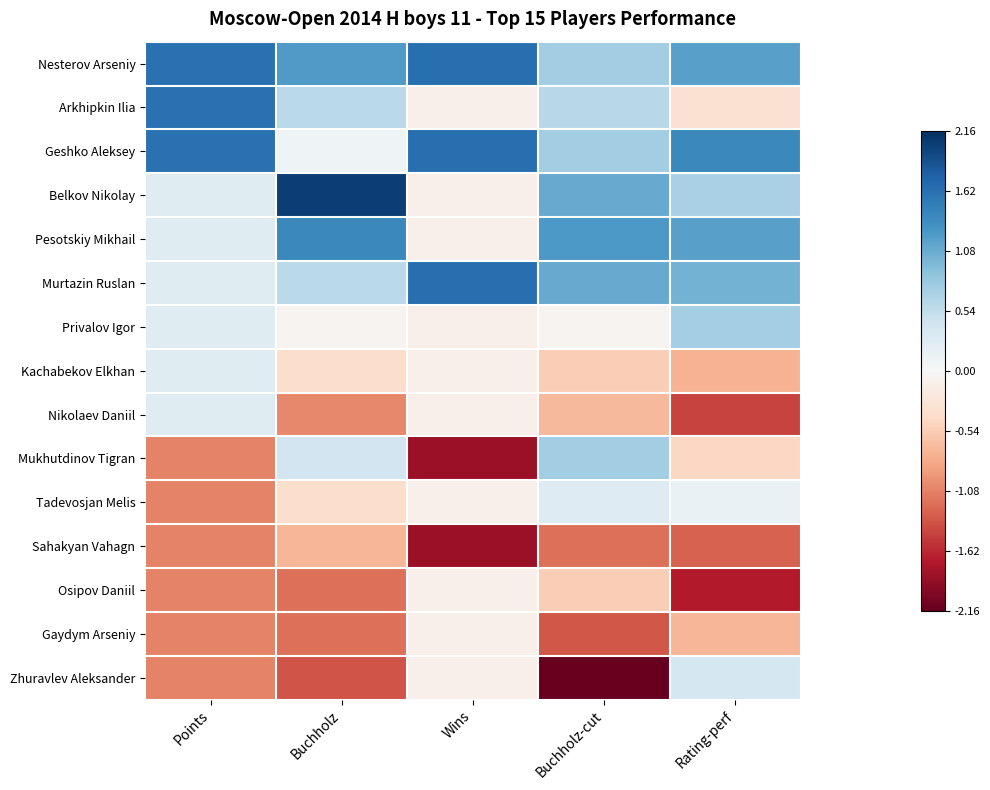

Between Buchholz and Rating-perf, which series saw the biggest shift?

Zhuravlev Aleksander